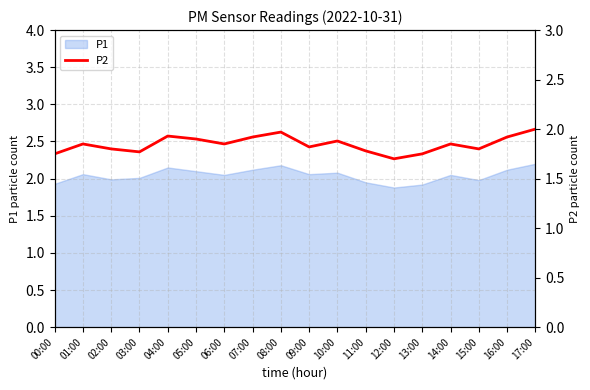

Count the number of categories in the chart.

18